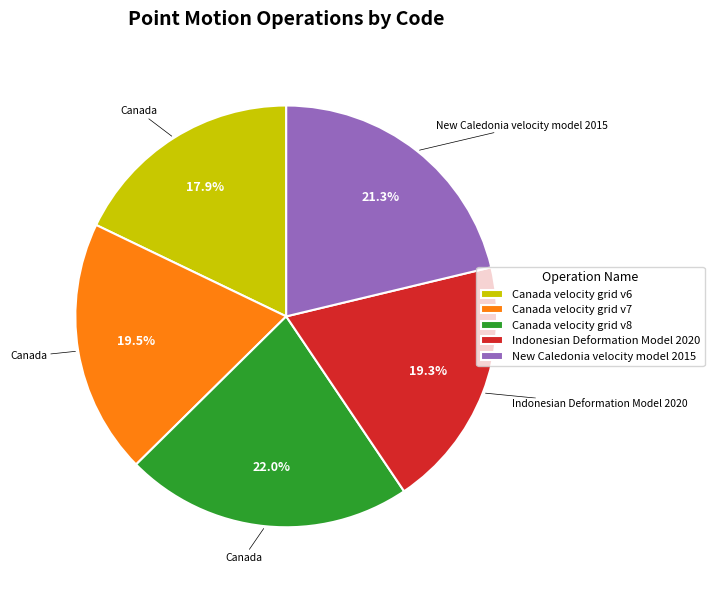

Does Canada velocity grid v7 account for over 50% of the chart?

No